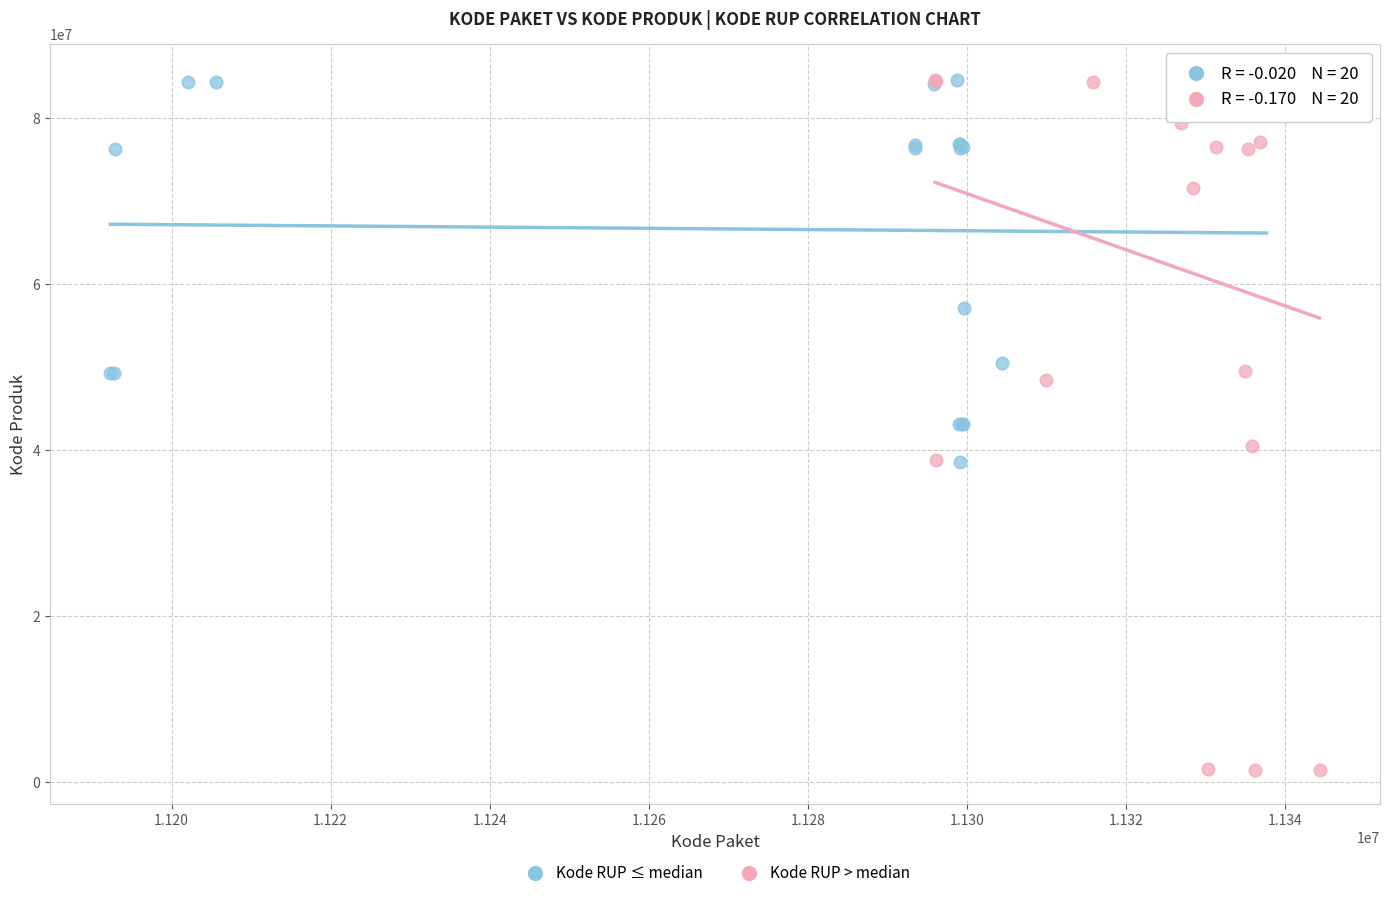

Which series contains the lowest Y value?

Kode RUP > median